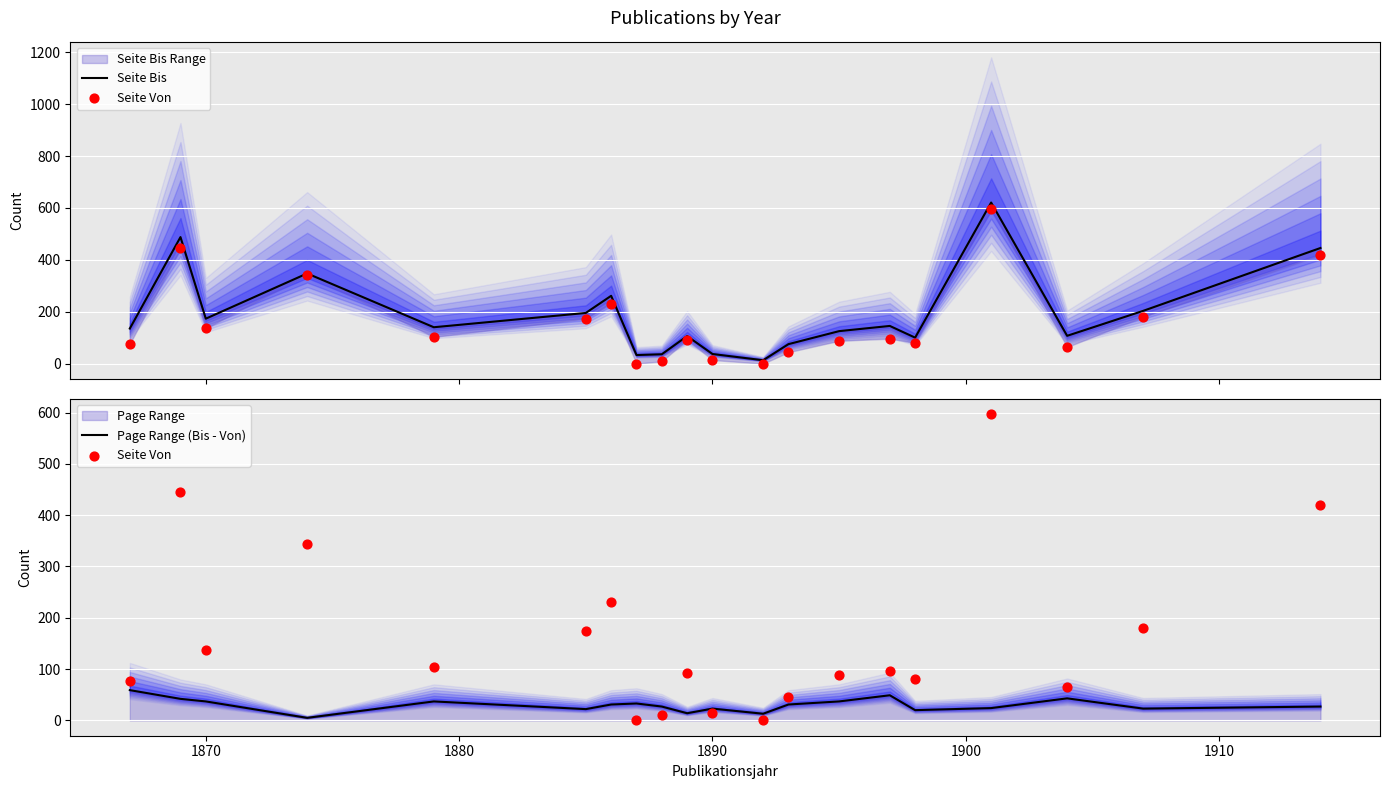

Which series contains the lowest Y value?

Seite Von